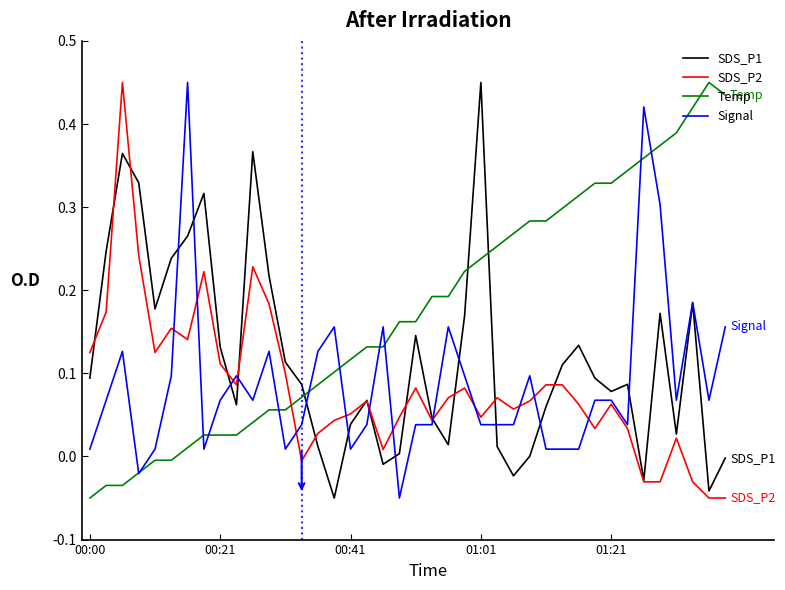

Which series ends up on top after the final intersection of SDS_P1 and Signal?

Signal